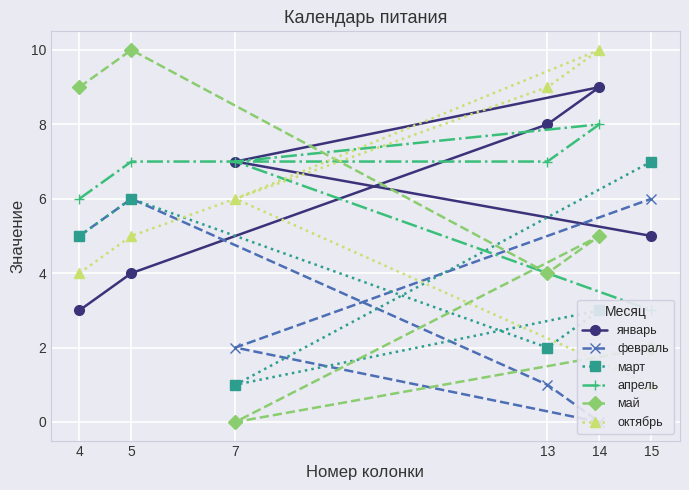

Which series has the largest total across all categories?

апрель